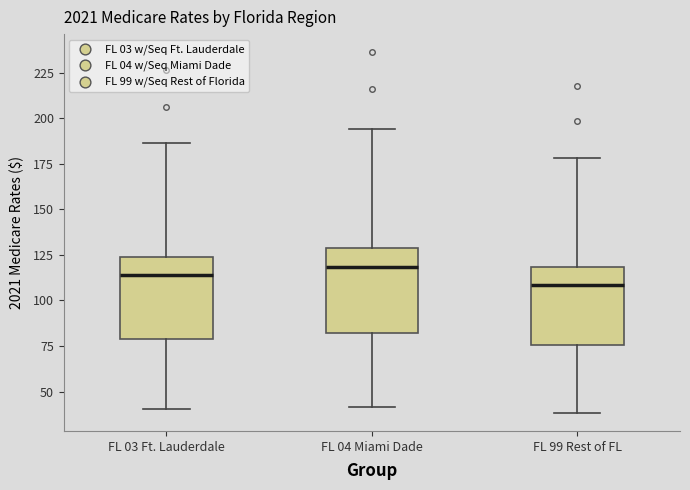

Reading left to right, transcribe this box plot: for each box, give where its median line is, the range the box spans, and where its two whiskers end, as read against the y-axis. The values are not printed on the chart, so give them approximately, as read against the axis.

FL 03 Ft. Lauderdale: median 115, box 80 to 125, whiskers 40 to 185
FL 04 Miami Dade: median 120, box 80 to 130, whiskers 40 to 195
FL 99 Rest of FL: median 110, box 75 to 120, whiskers 40 to 180